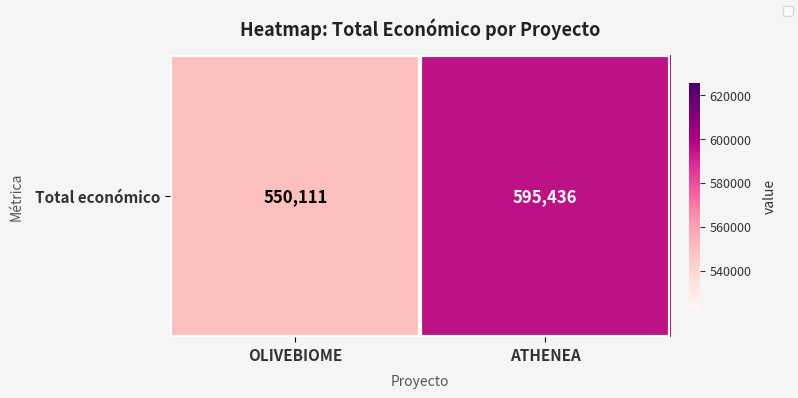

At which category does the chart reach its peak across all series?

ATHENEA